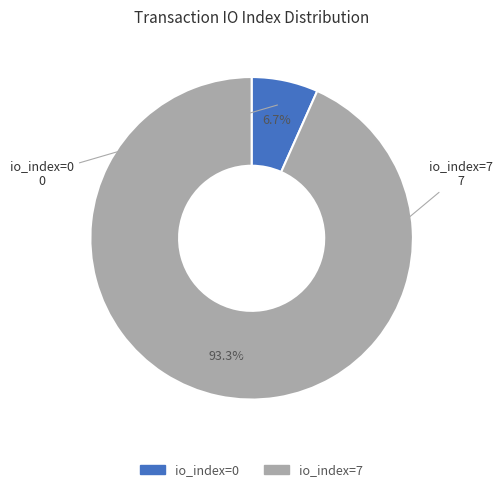

Do io_index=7 and io_index=0 together represent more than half of the pie?

Yes